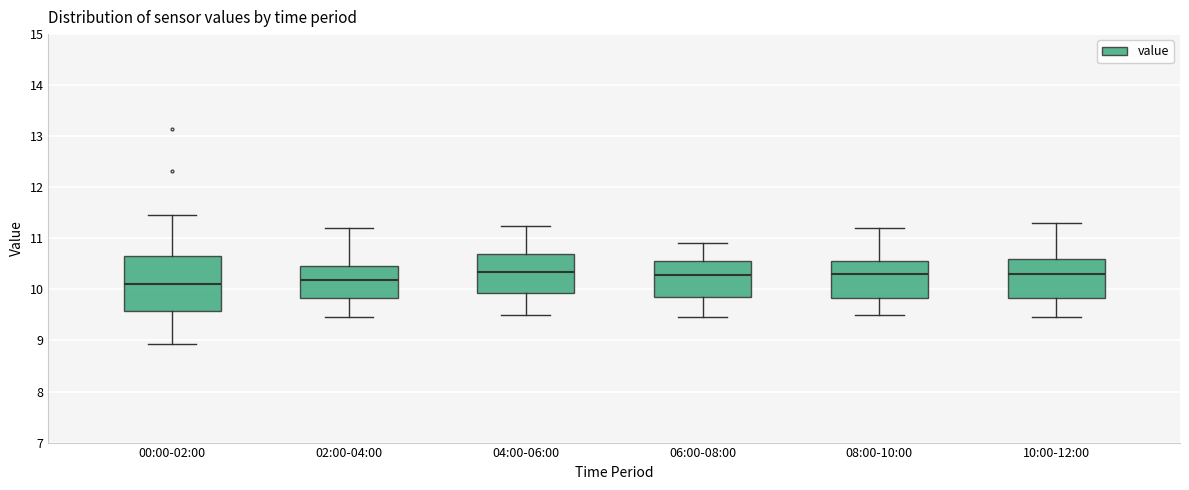

Where is the lower edge of the box for 08:00-10:00 on the y-axis? The values are not printed on the chart, so give them approximately, as read against the axis.

9.8